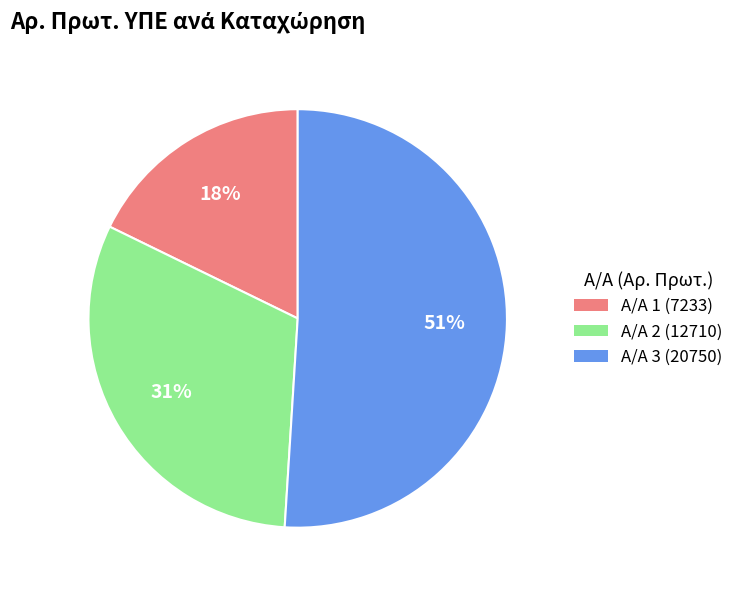

The Α/Α 1 (7233) slice represents 31% of the pie. True or false?

False